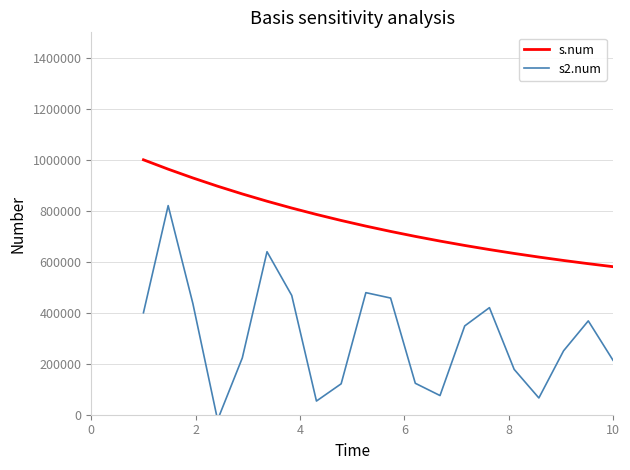

True or false: s2.num has more than 2 points higher than both neighbors.

True